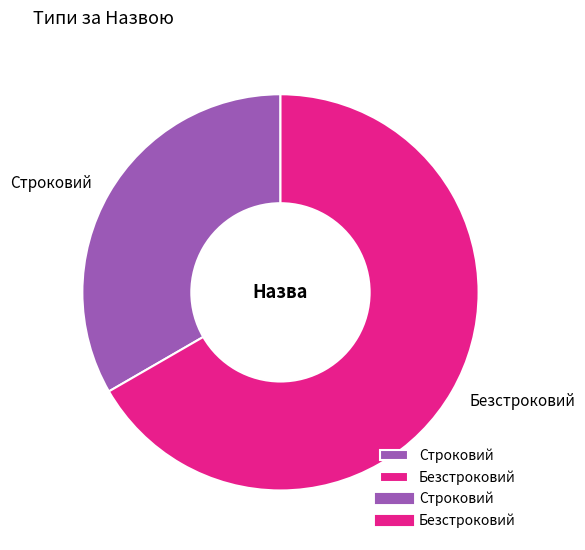

Does Строковий account for over 50% of the chart?

No